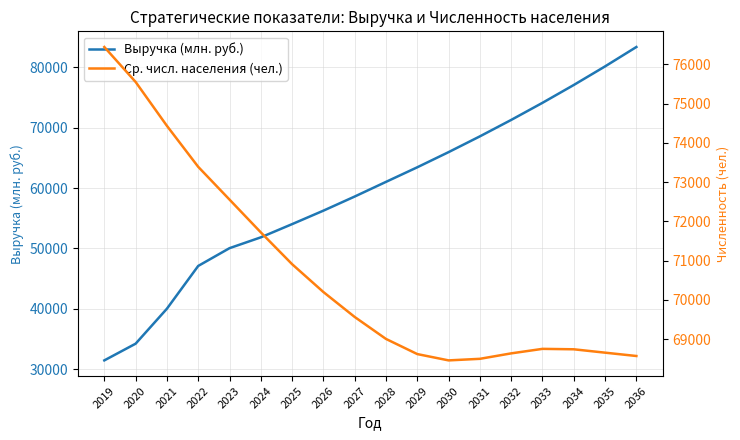

Which series ends up on top after the final intersection of Выручка (млн. руб.) and Ср. числ. населения (чел.)?

Выручка (млн. руб.)